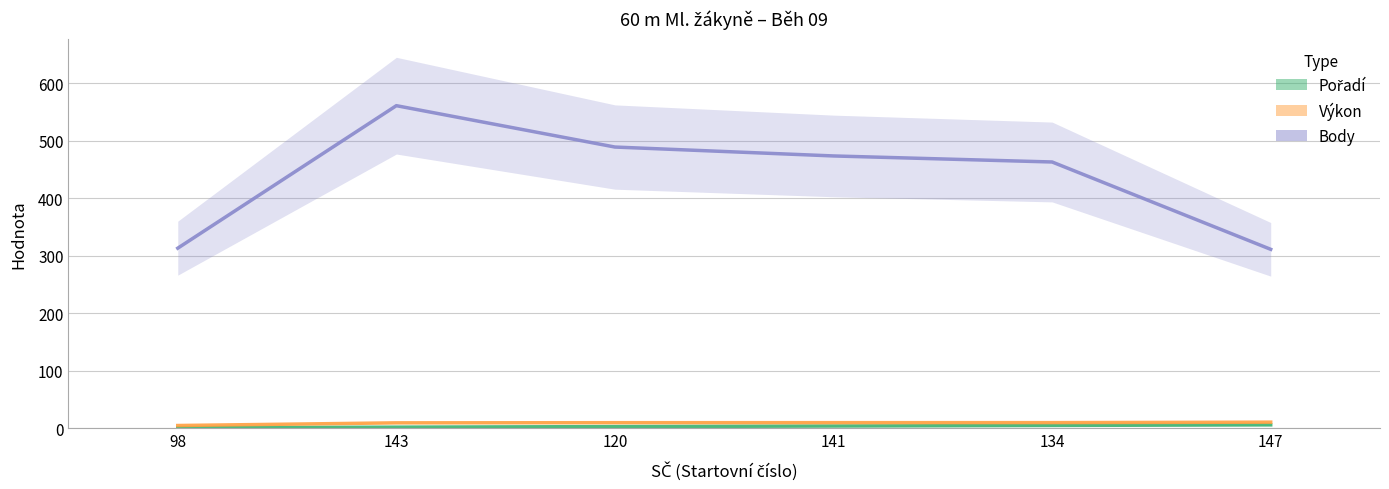

Reading left to right, what are all the values shown in this chart?

Pořadí: 0.5	1.5	2.5	3.5	4.5	5.5
Výkon: 4.4	9.0	9.3	9.4	9.4	10.2
Body: 313.0	561.0	489.0	473.5	463.0	311.0